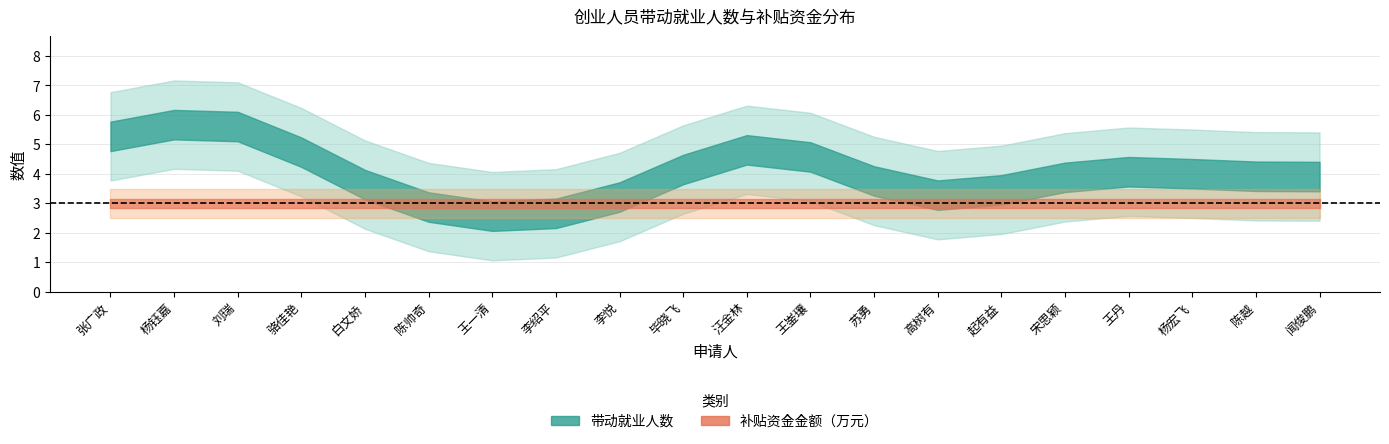

Which category has the lowest value in the 补贴资金金额（万元） series?

张广政